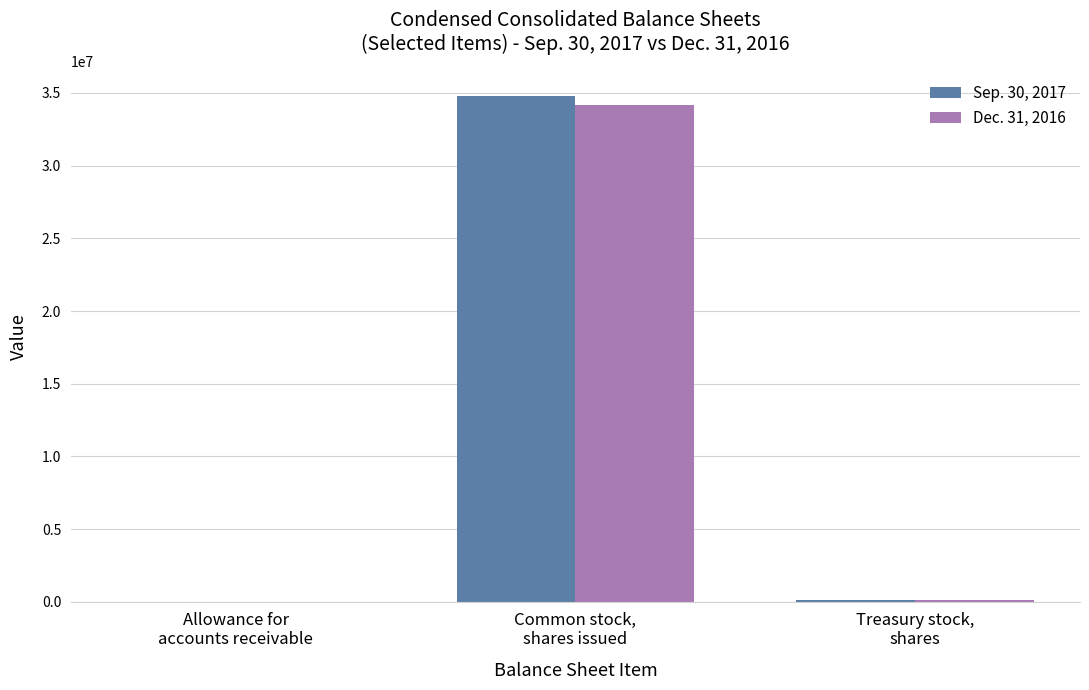

What is the greatest value displayed?

34757289